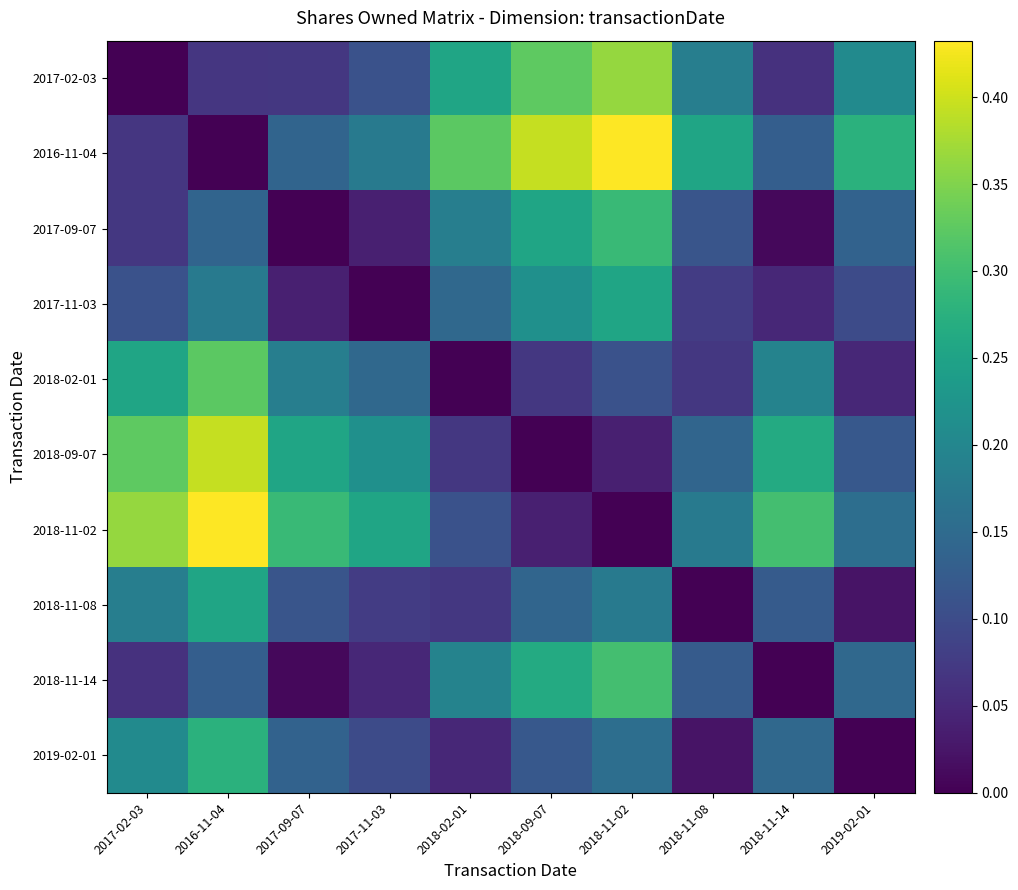

Which category has the lowest value across all series?

2017-02-03